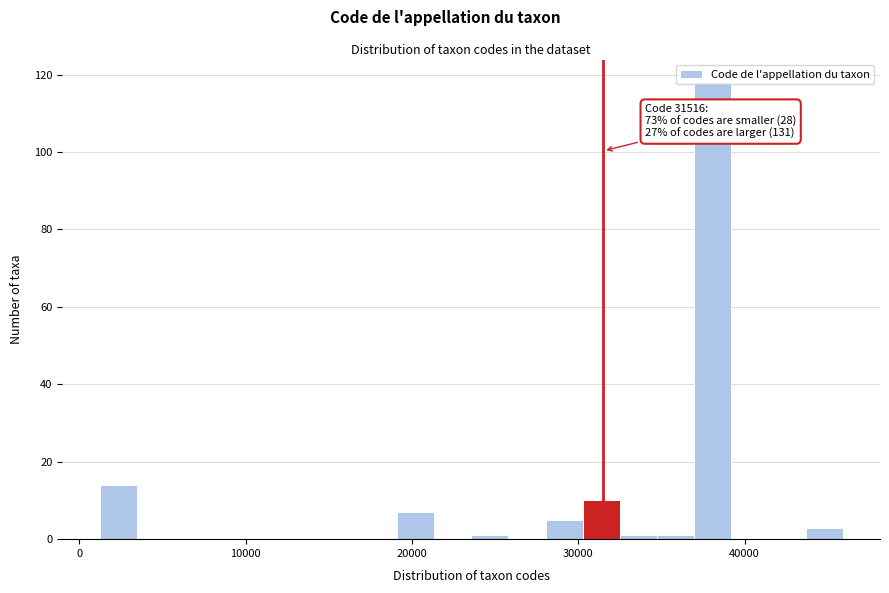

Read against the x-axis, roughly where is the centre of the tallest bar?

38000